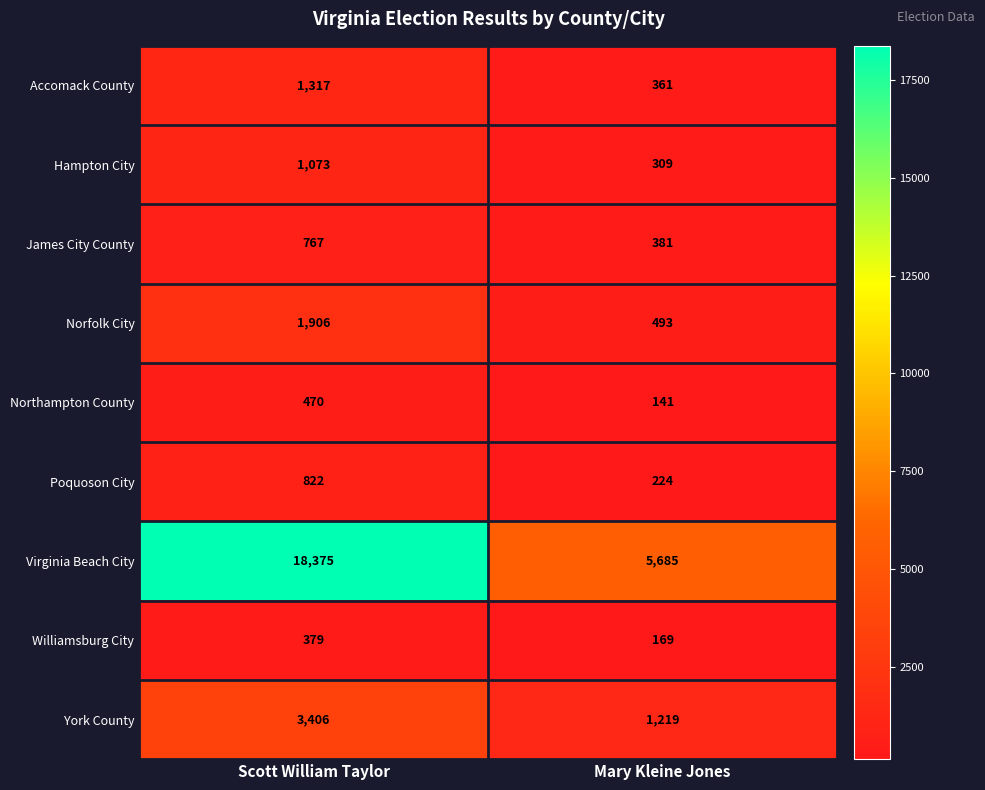

Rank the series by their maximum value, from highest to lowest.

Virginia Beach City, York County, Norfolk City, Accomack County, Hampton City, Poquoson City, James City County, Northampton County, Williamsburg City